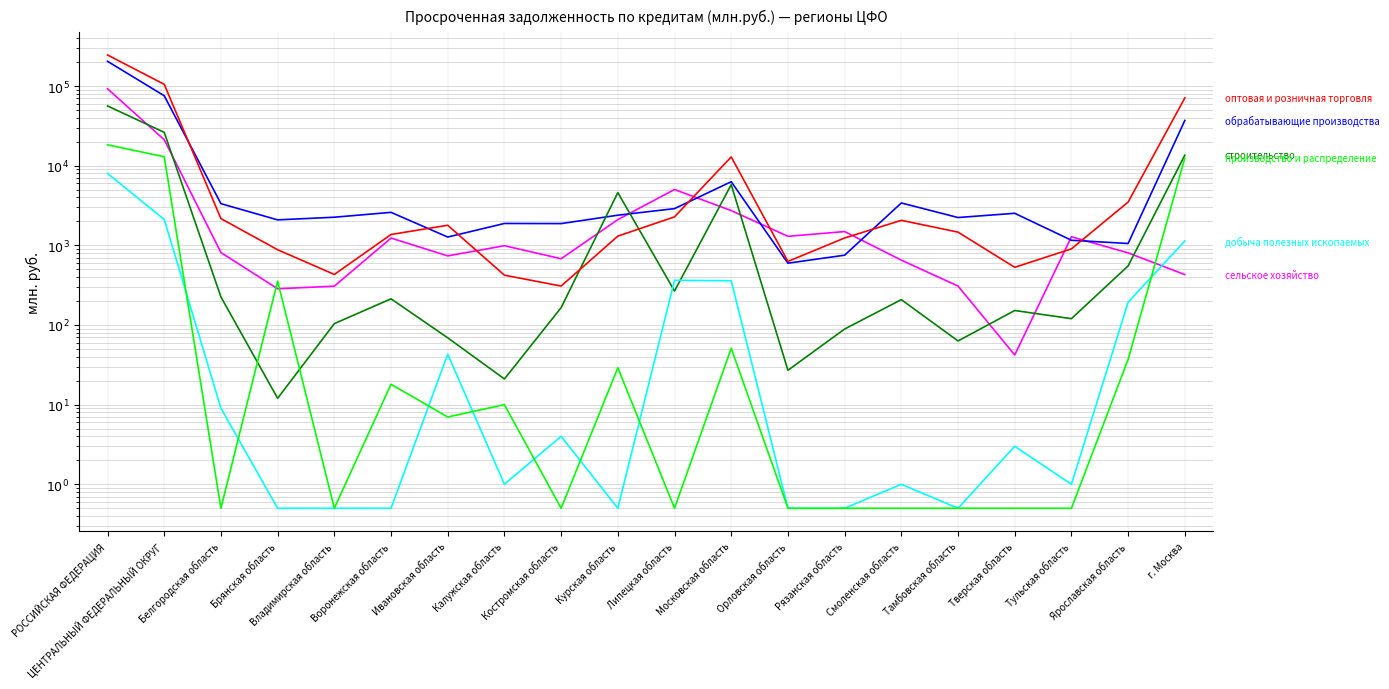

The value of сельское хозяйство (col_18) at г. Москва is 429.0. True or false?

True